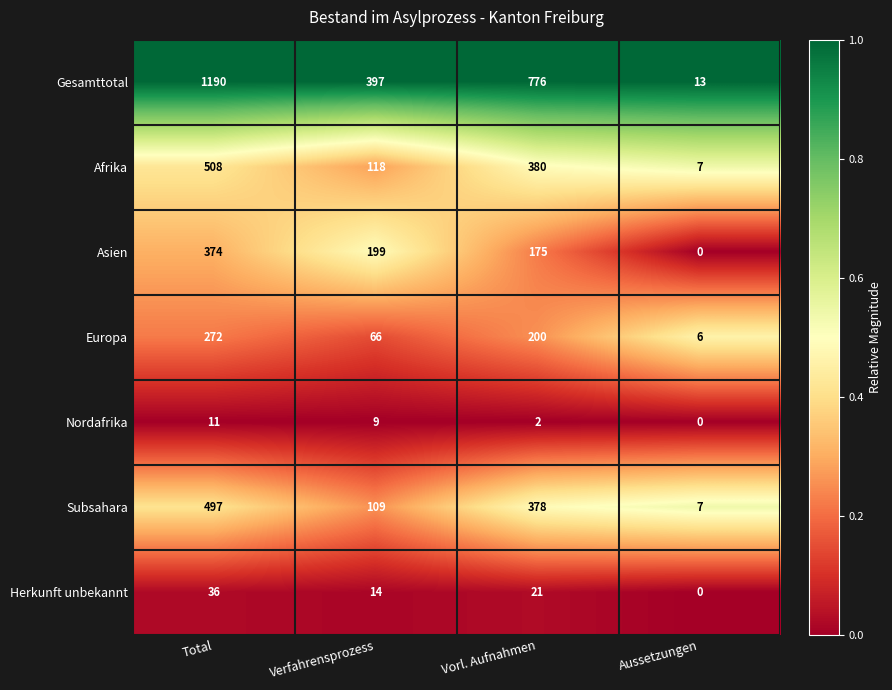

Which series has the widest spread of values?

Gesamttotal